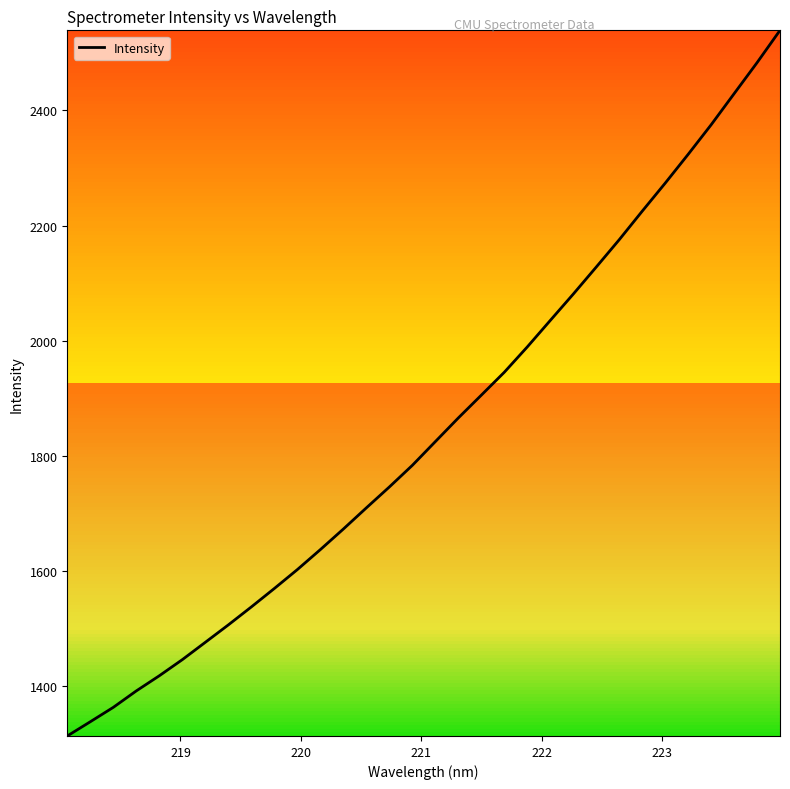

What is the minimum value shown in the chart?

1313.9